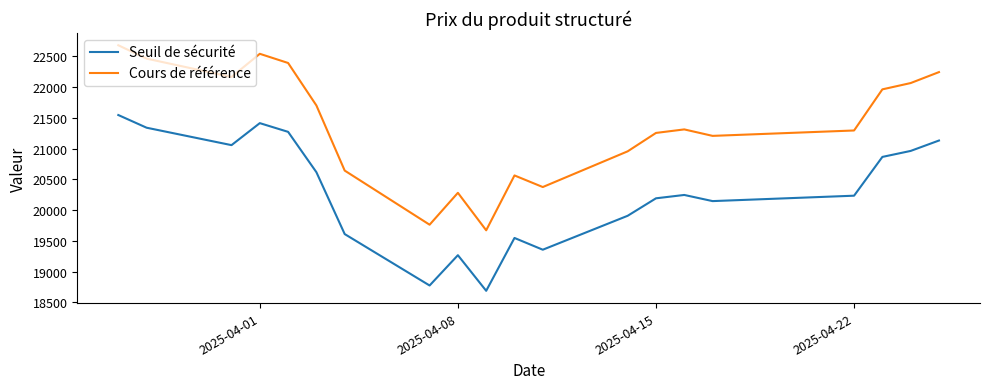

What is the highest value of the Seuil de sécurité series?

21544.8